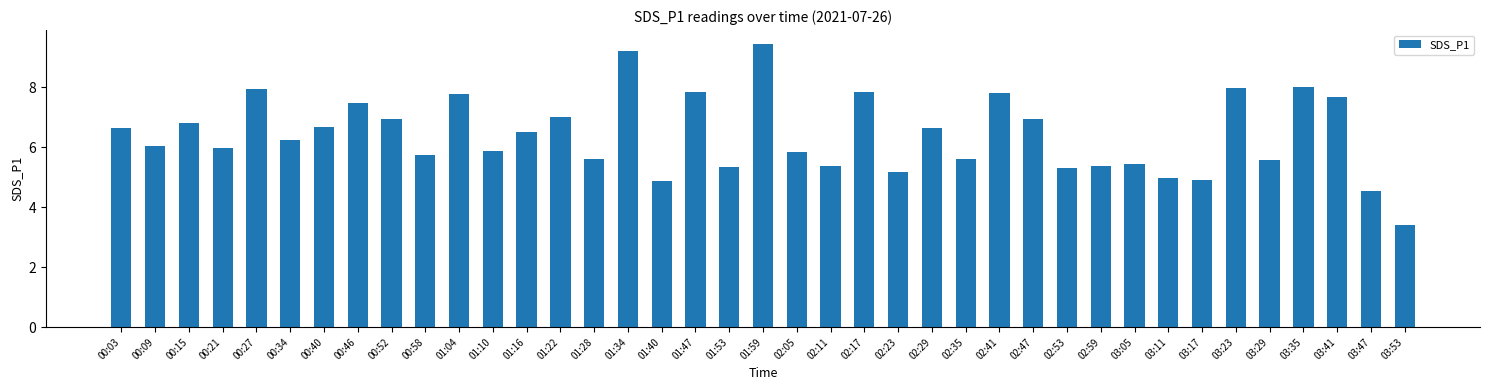

What is the ratio of the value at 01:34 to the value at 01:04?

1.2